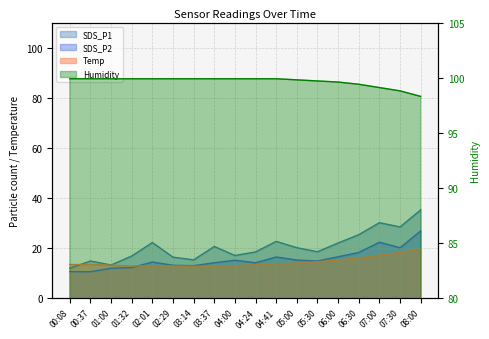

Rank the series at 05:30 from lowest to highest value.

Temp, SDS_P2, SDS_P1, Humidity